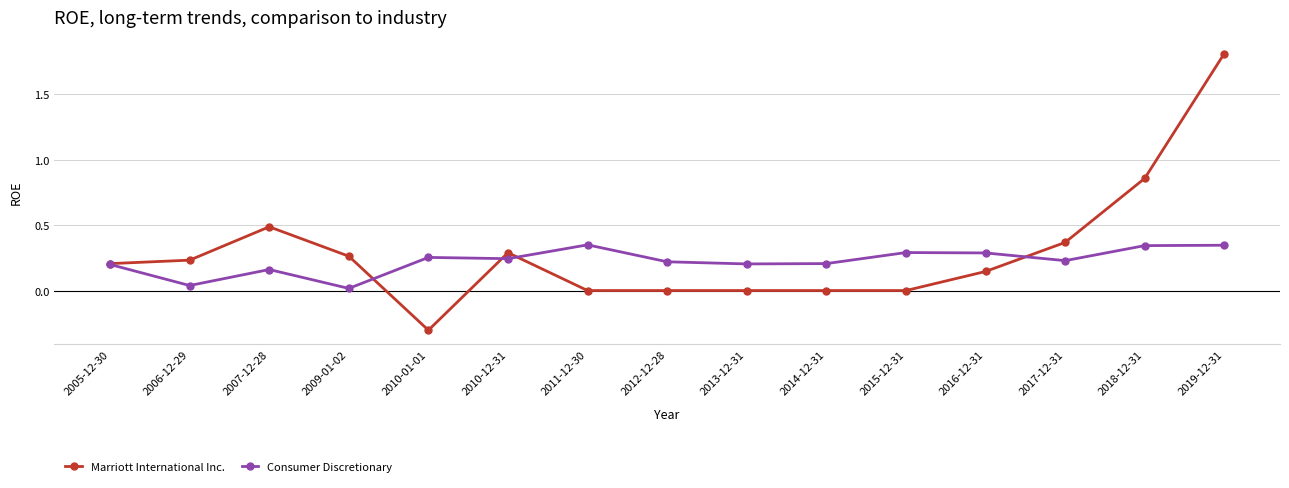

Which series has the largest range (max minus min)?

Marriott International Inc.